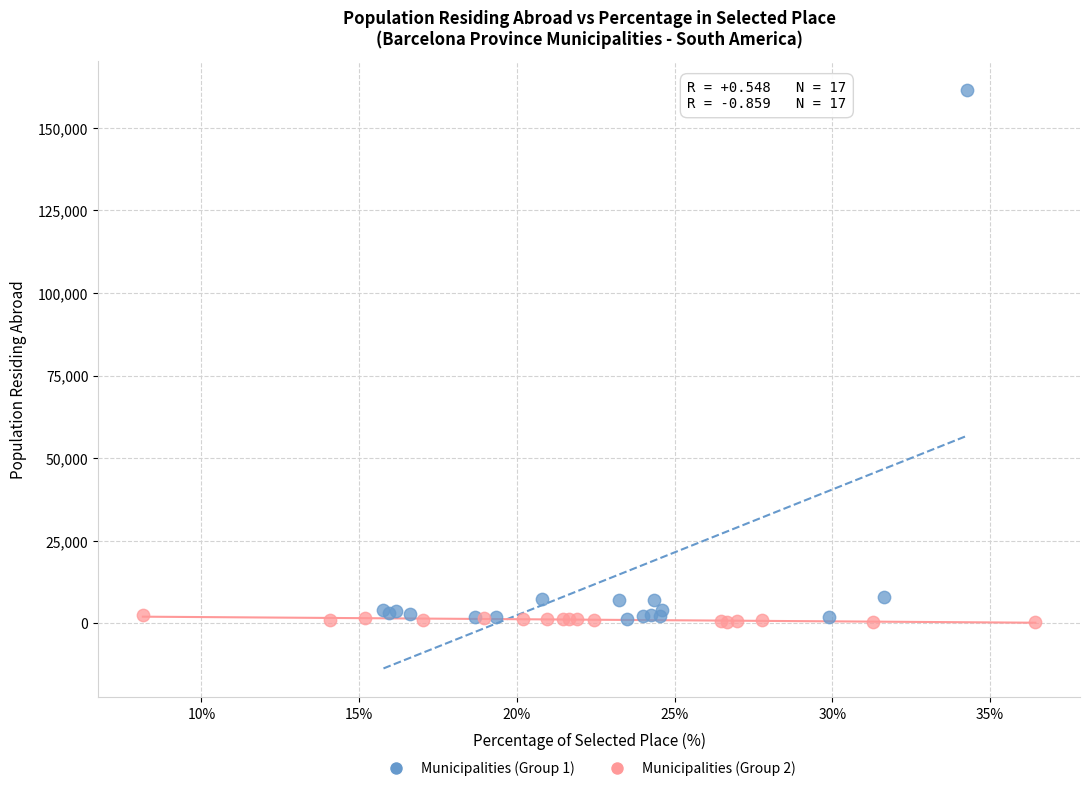

Which series has the largest Y range (max minus min)?

Municipalities (Group 1)